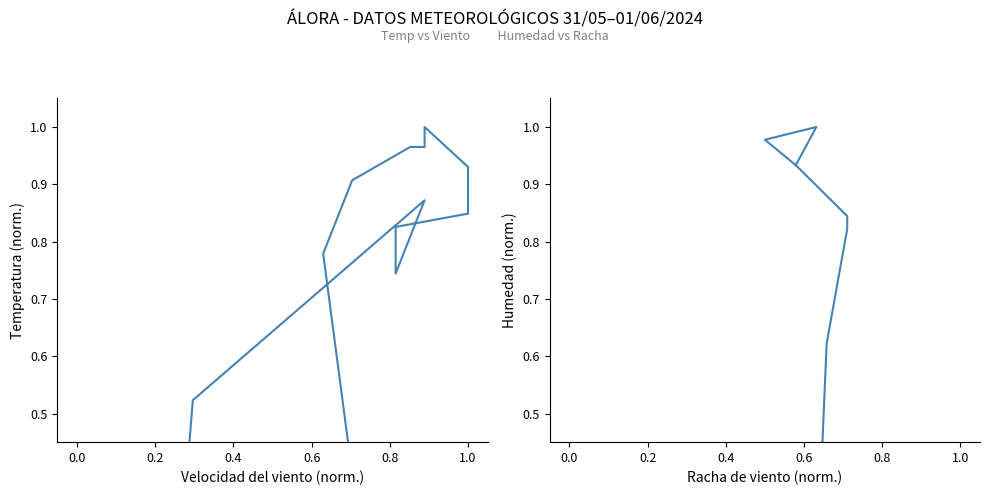

Which series has the largest range (max minus min)?

Temperatura (ºC)